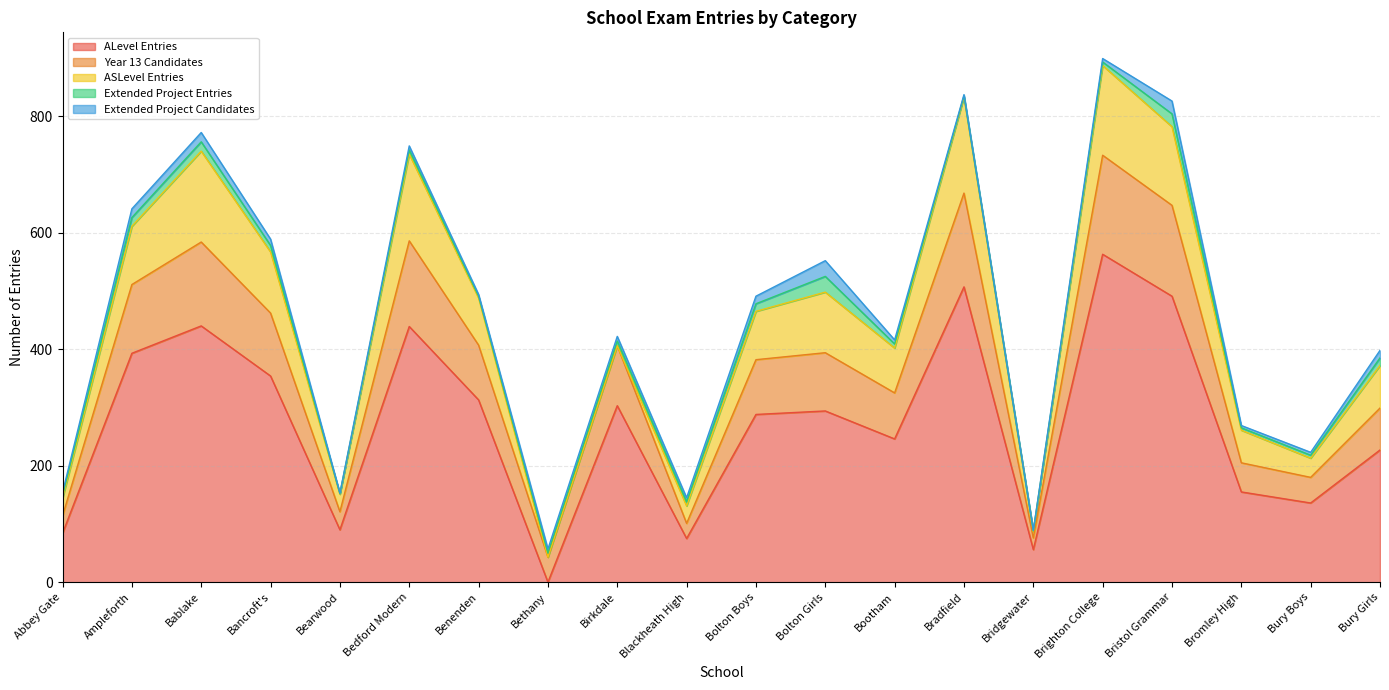

True or false: ASLevel Entries has more than 0 interior local peaks.

True